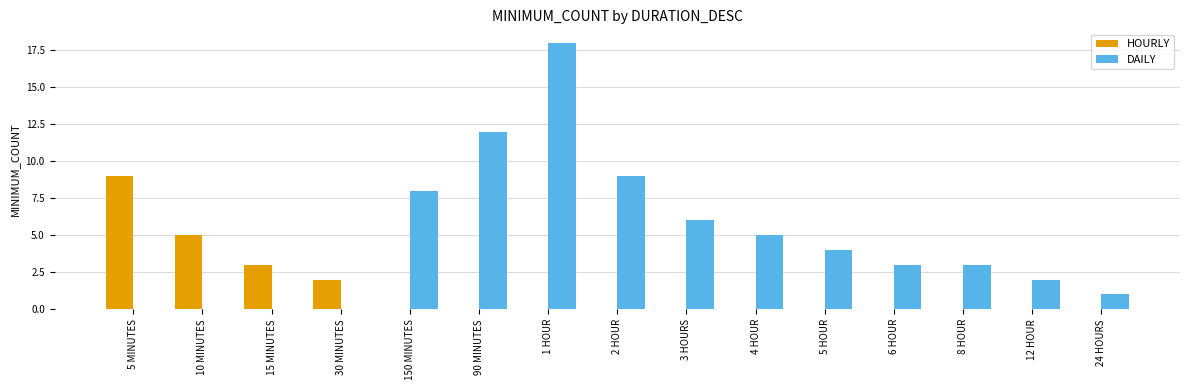

True or false: DAILY has a value of 1 at 4 HOUR.

False